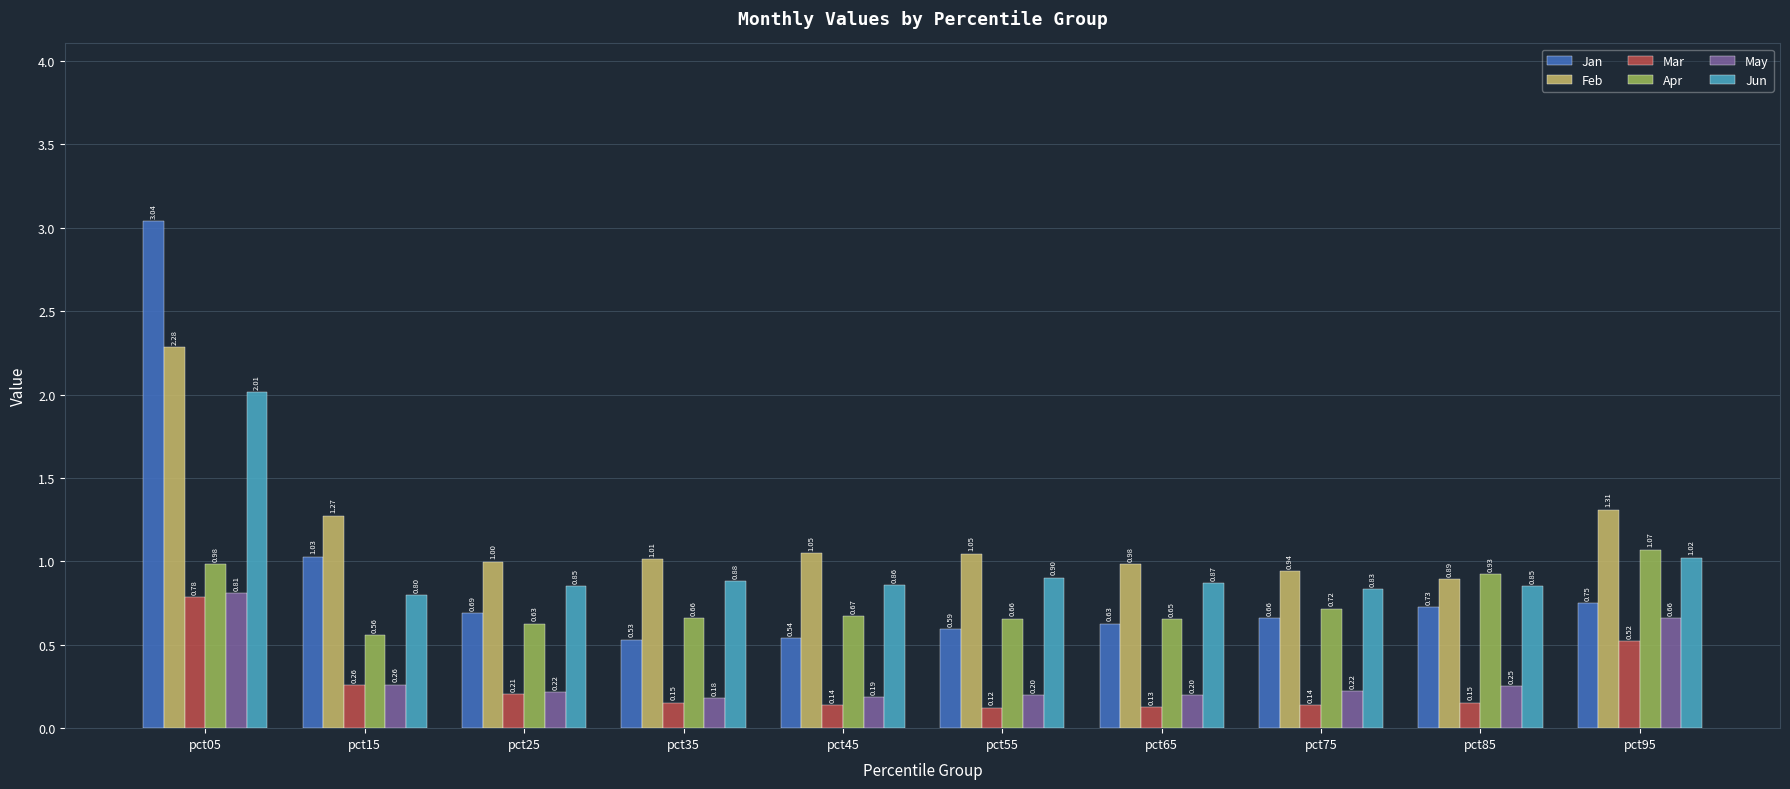

What is the value of the Jan bar at the 10th from the left?

0.8